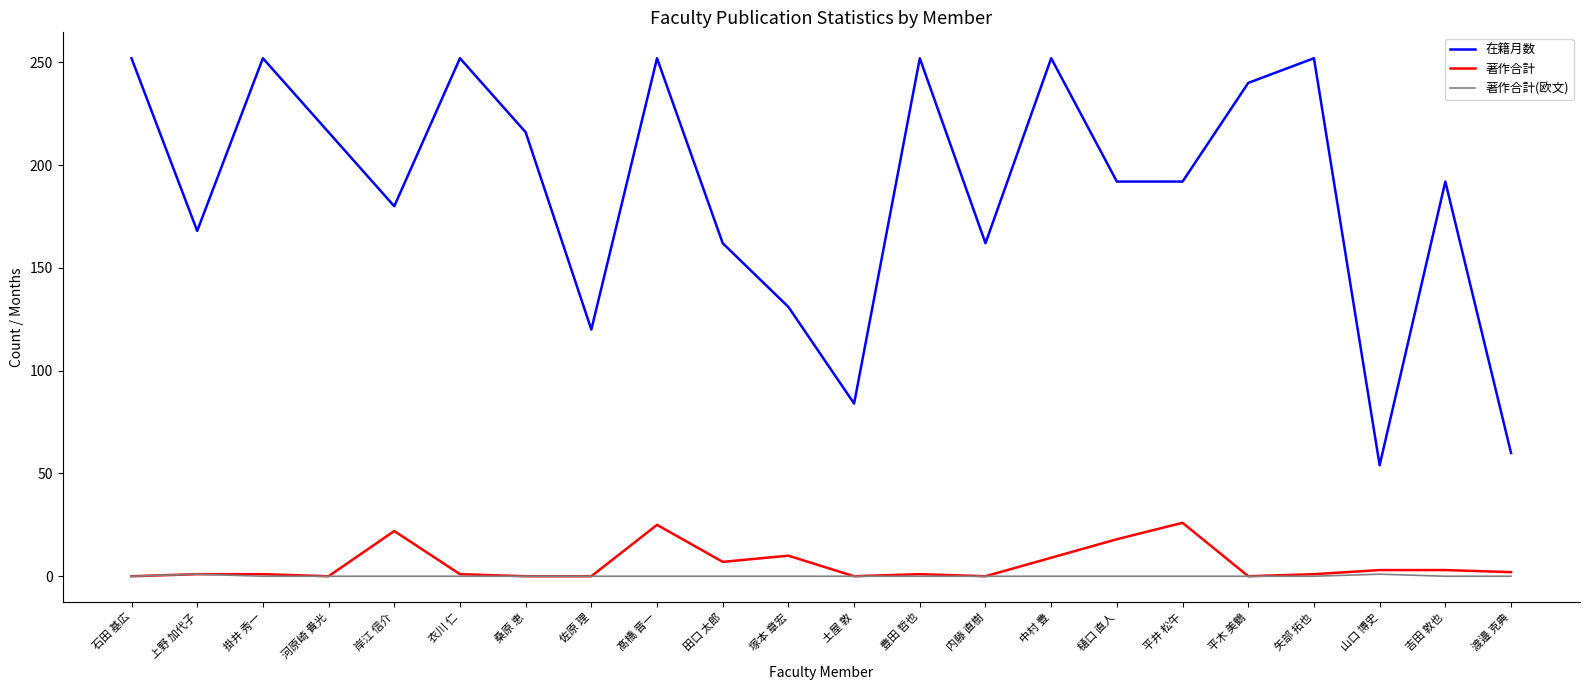

True or false: 在籍月数 has a value of 419 at 掛井 秀一.

False